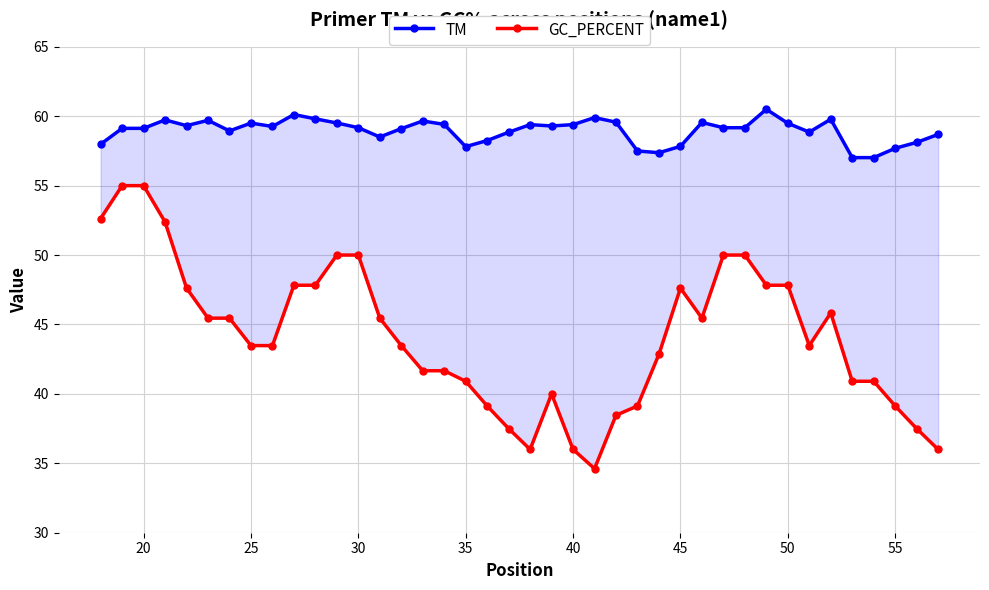

Is the value of GC_PERCENT at 20 greater than the value of TM at 32?

No